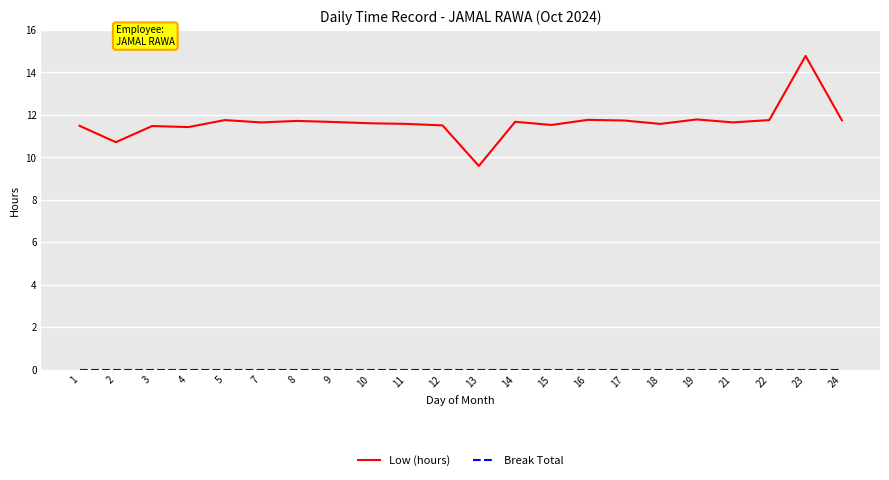

How many lines are shown in the chart?

2